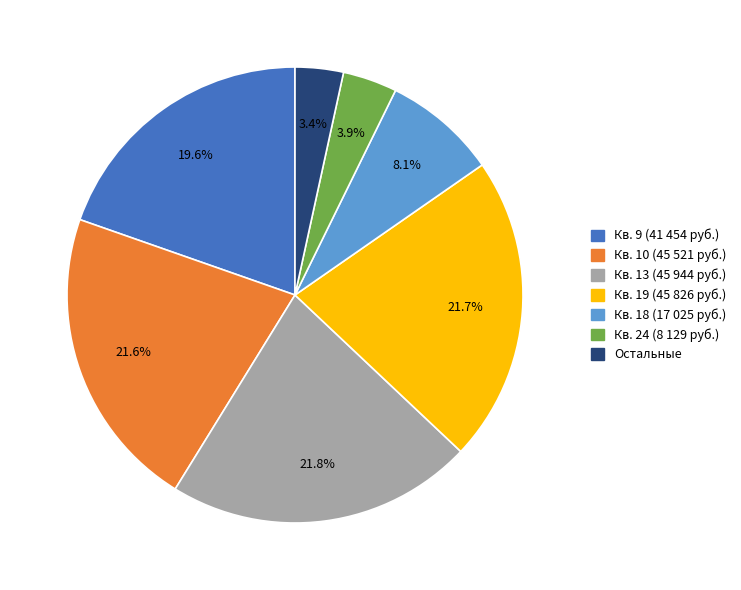

Is there any slice that represents more than half of the pie?

No